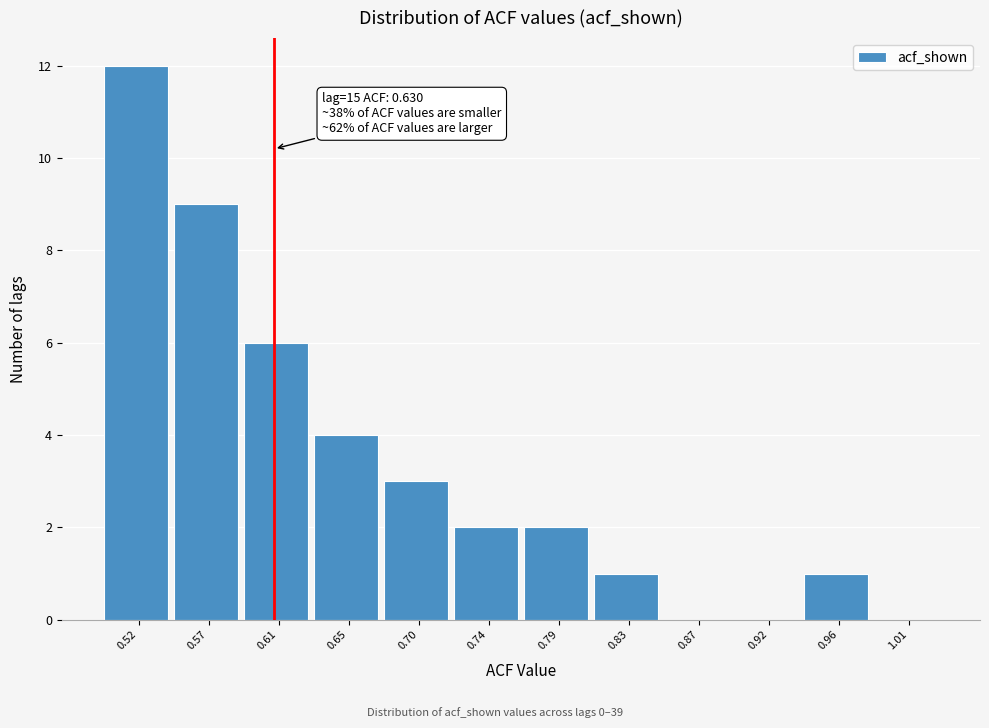

Reading left to right, transcribe all the data shown in this chart.

0.52=12	0.57=9	0.61=6	0.65=4	0.70=3	0.74=2	0.79=2	0.83=1	0.87=0	0.92=0	0.96=1	1.01=0